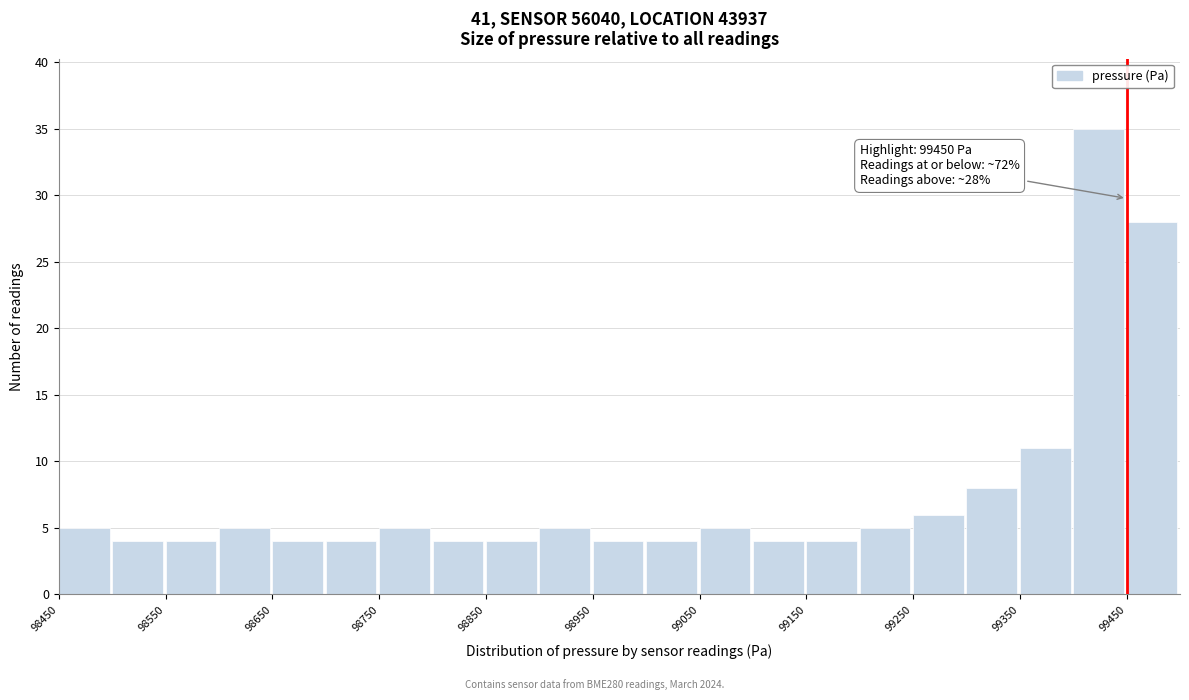

Over which range of the x-axis is the bar tallest?

99400 to 99450